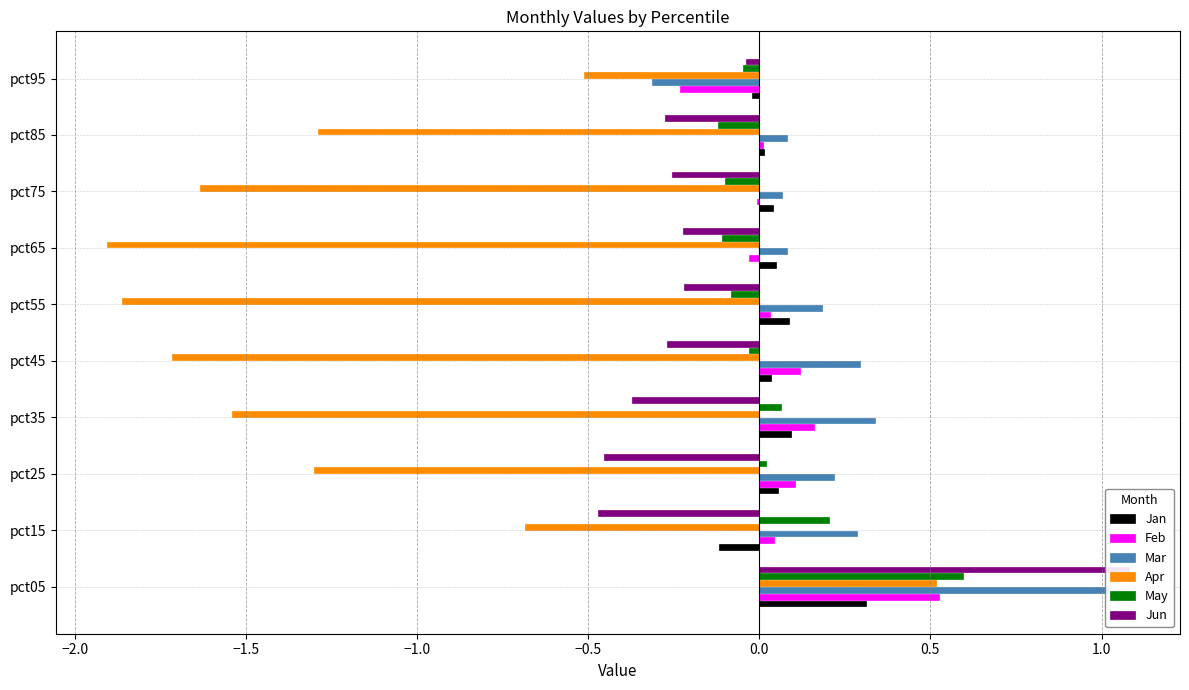

Is the value of Apr at pct15 greater than the value of Jun at pct75?

No